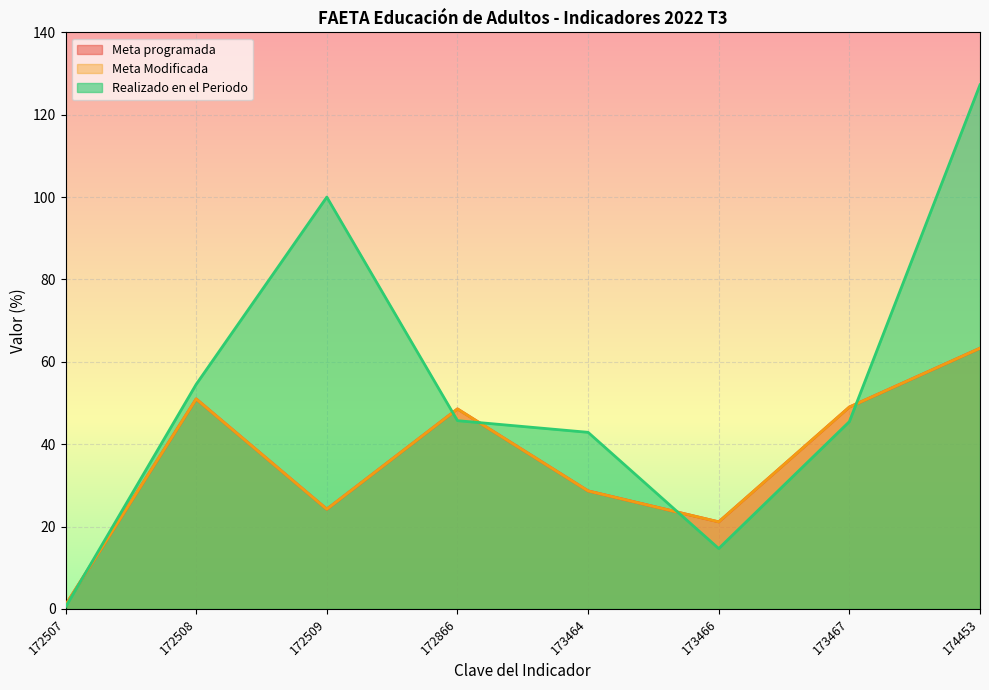

Where does the Realizado en el Periodo series first go above 45?

172508